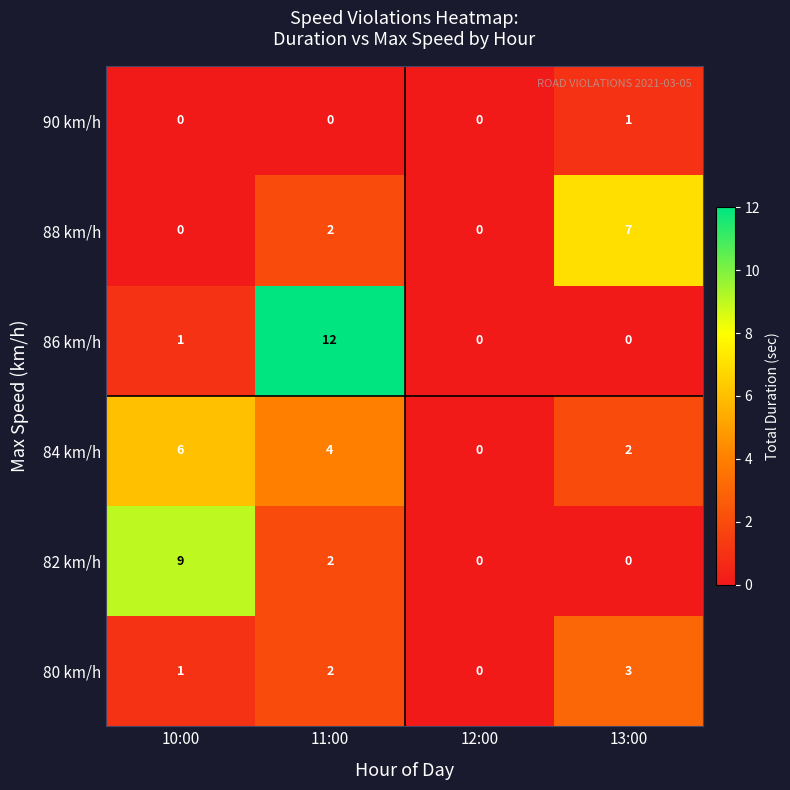

What is the greatest value displayed?

12